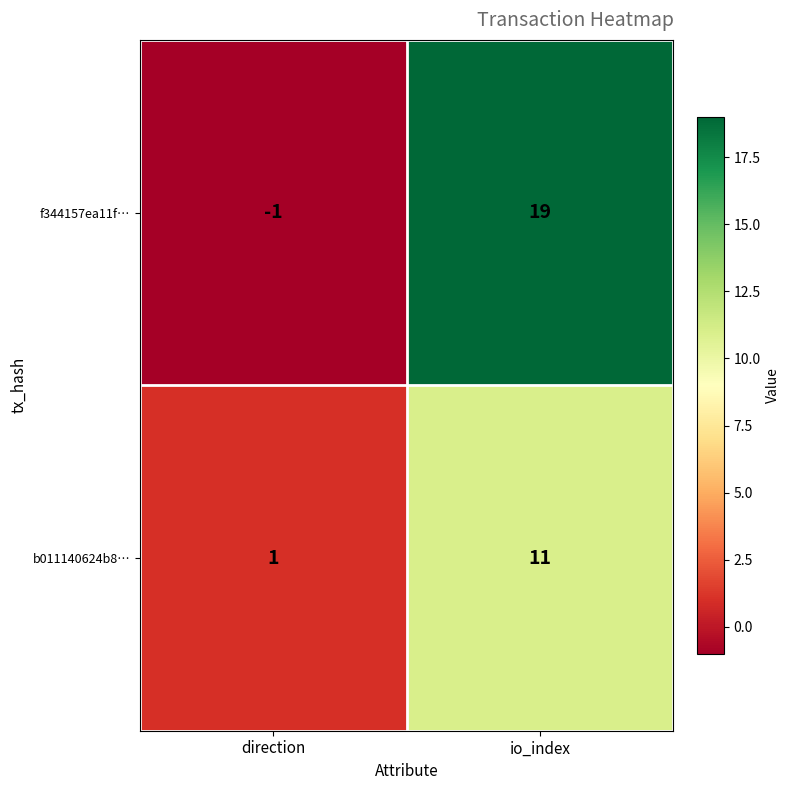

Which category has the lowest value in the f344157ea11f… series?

direction